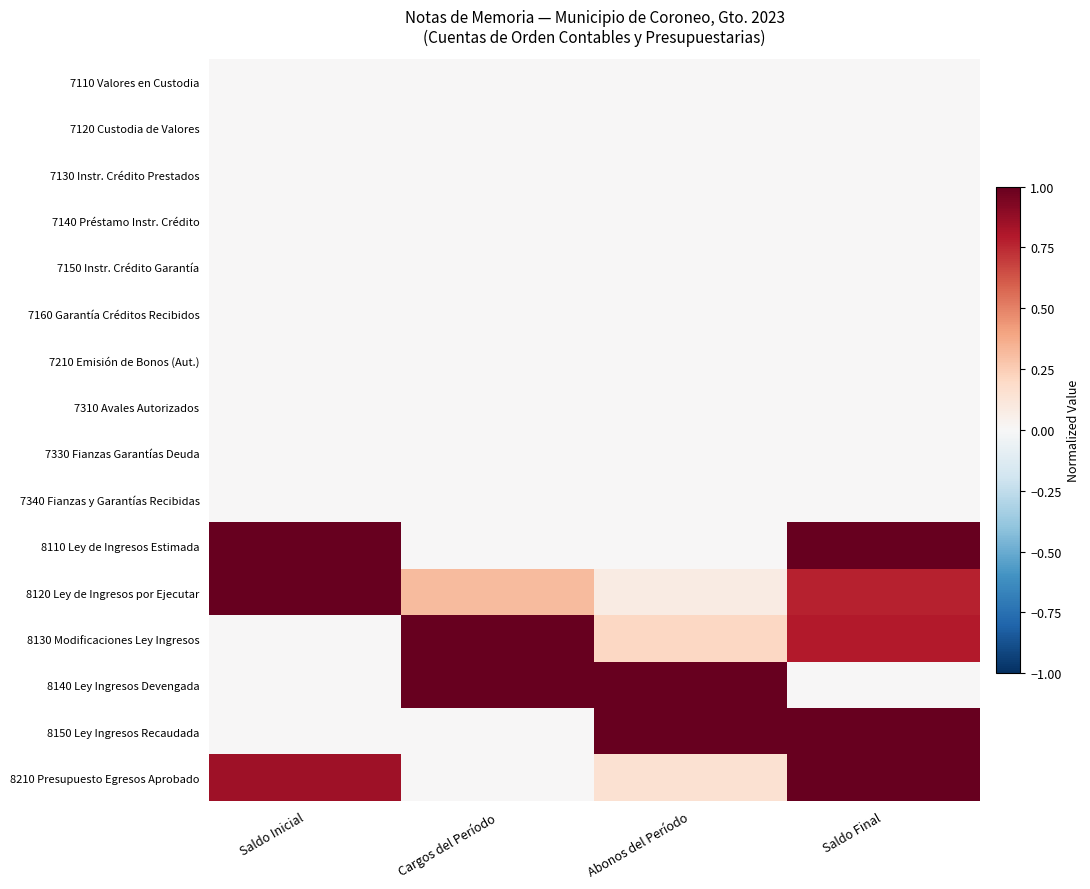

What is the total value across all series at Saldo Final?

4.6